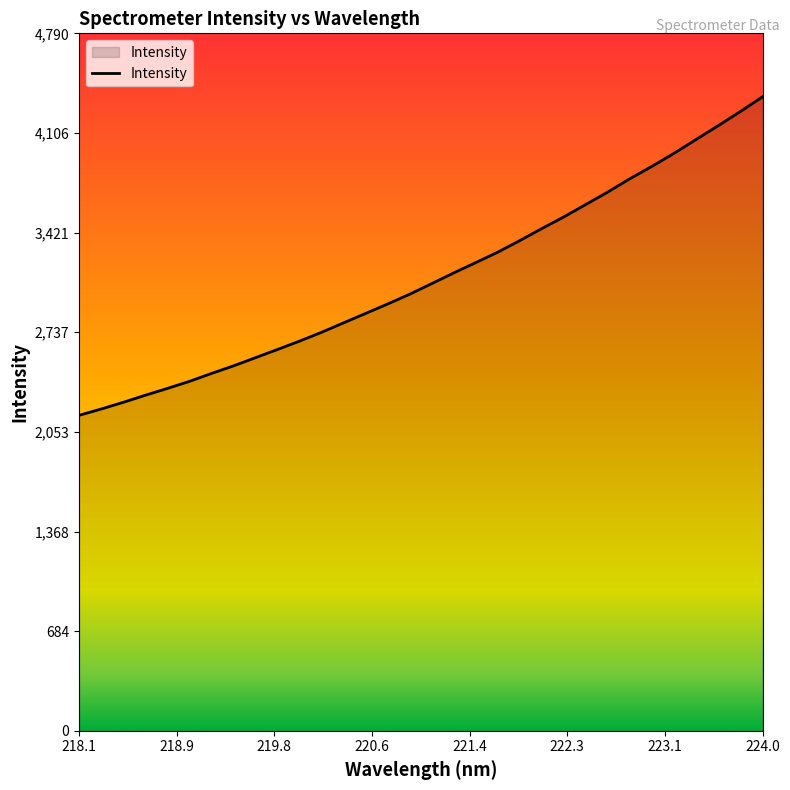

What is the maximum value shown in the chart?

4354.9